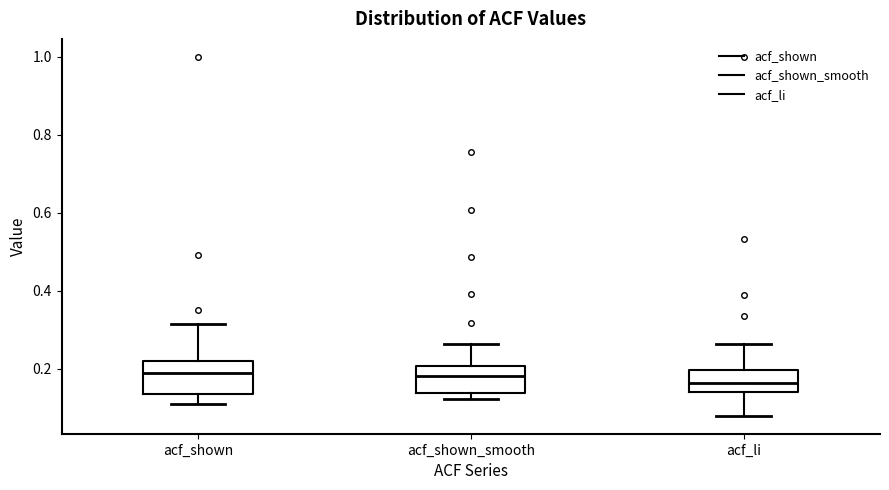

Where does the median line of the box for acf_shown_smooth sit on the y-axis? The values are not printed on the chart, so give them approximately, as read against the axis.

0.18